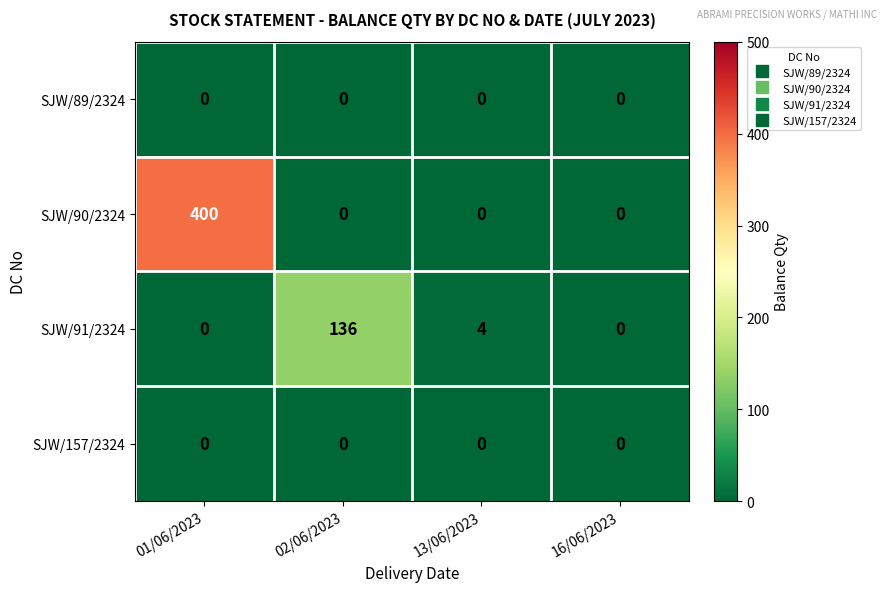

At how many categories does at least one series exceed 266?

1